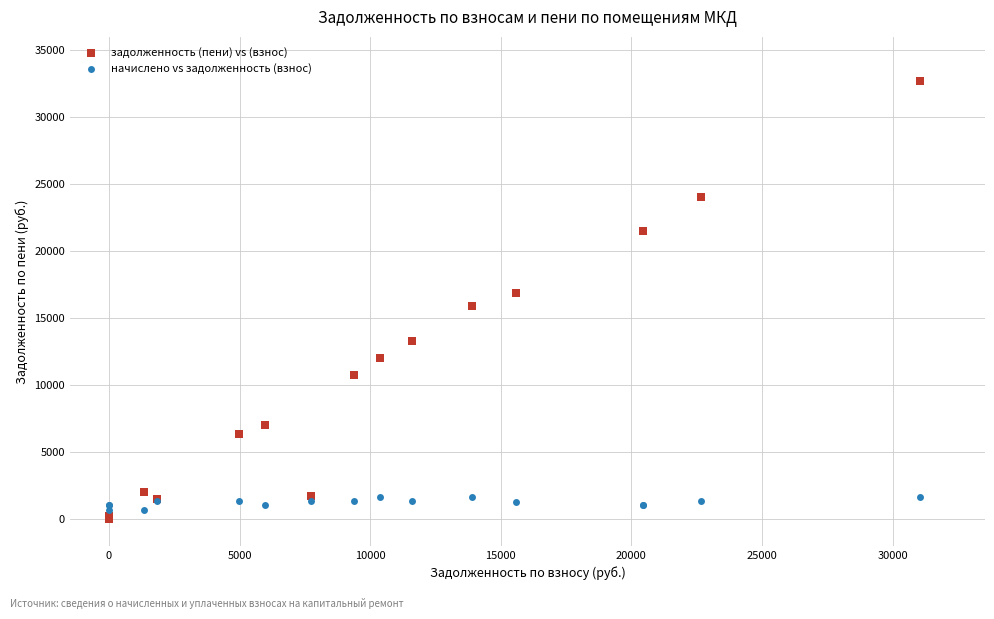

What are all the series names shown in the legend?

задолженность (пени) vs (взнос), начислено vs задолженность (взнос)